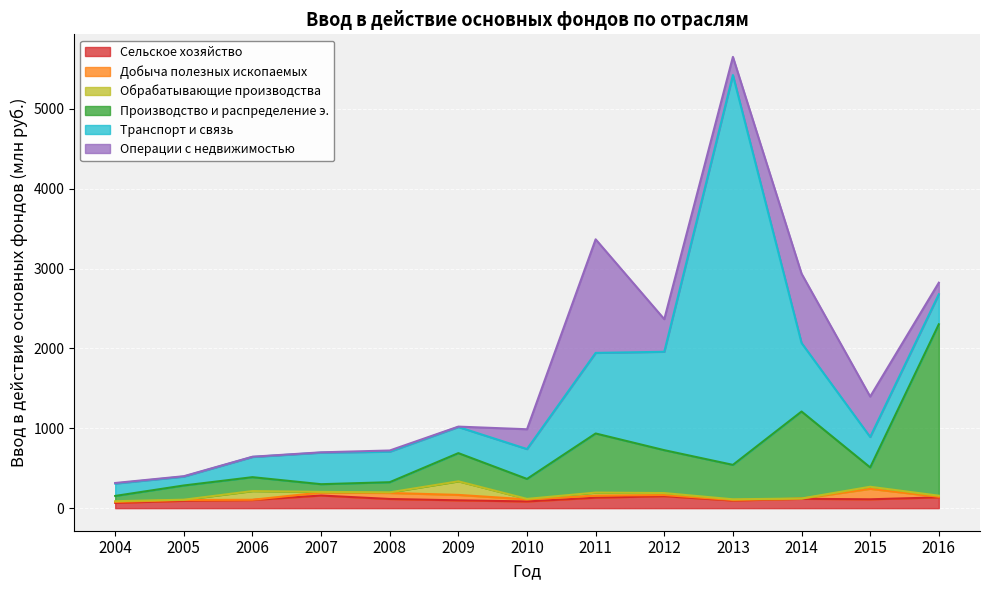

How many data points in Производство и распределение э. are above 250?

6